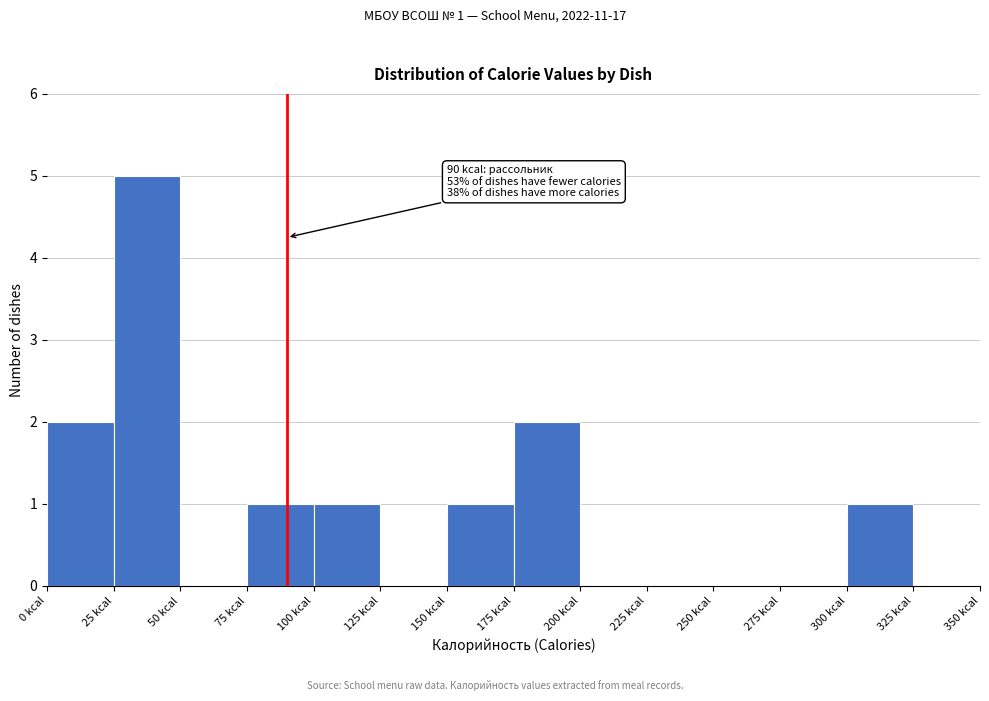

Over which range of the x-axis is the bar tallest?

25 to 50